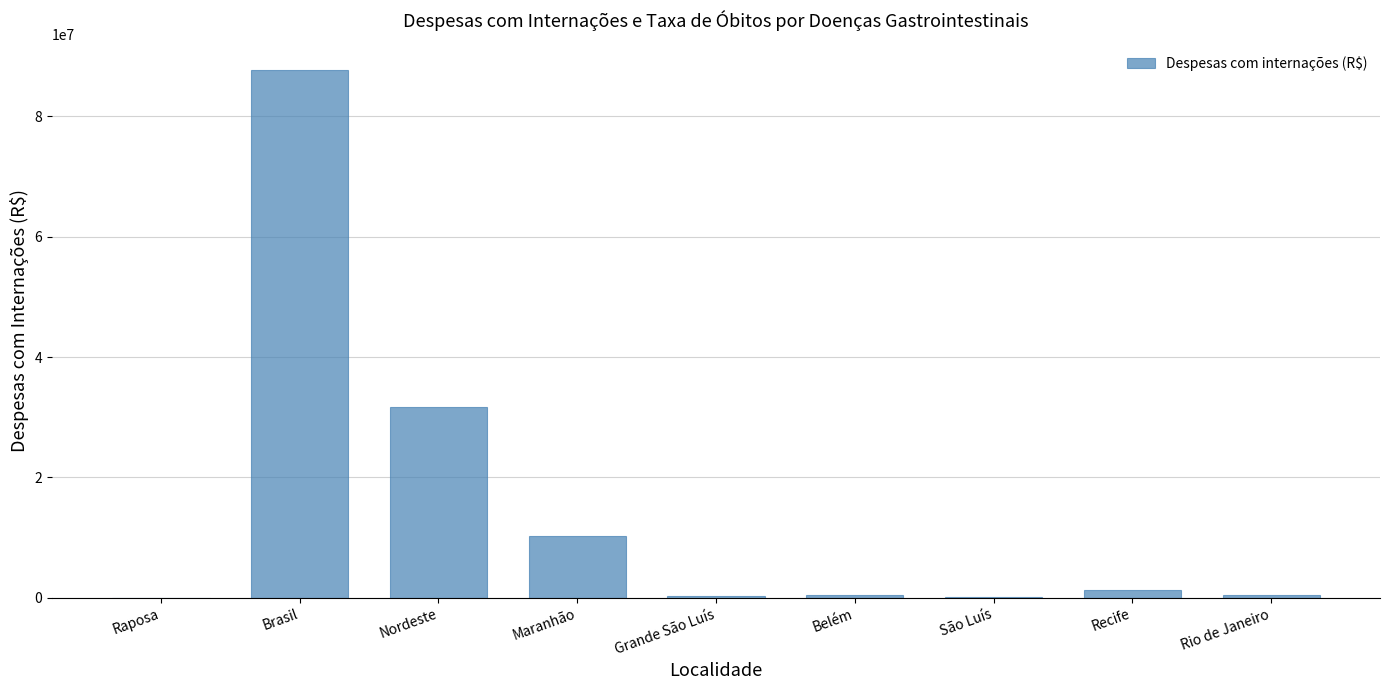

At which category does the chart reach its peak across all series?

Brasil